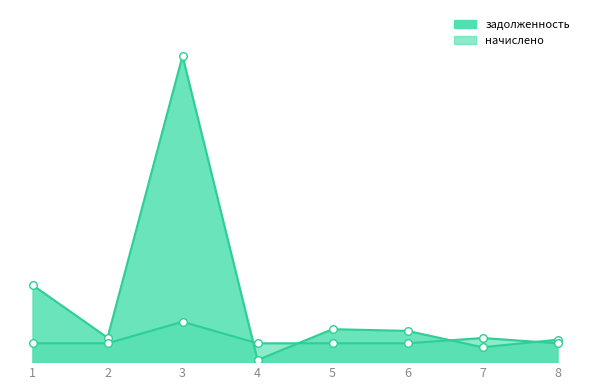

At how many categories does at least one series exceed 3722?

7